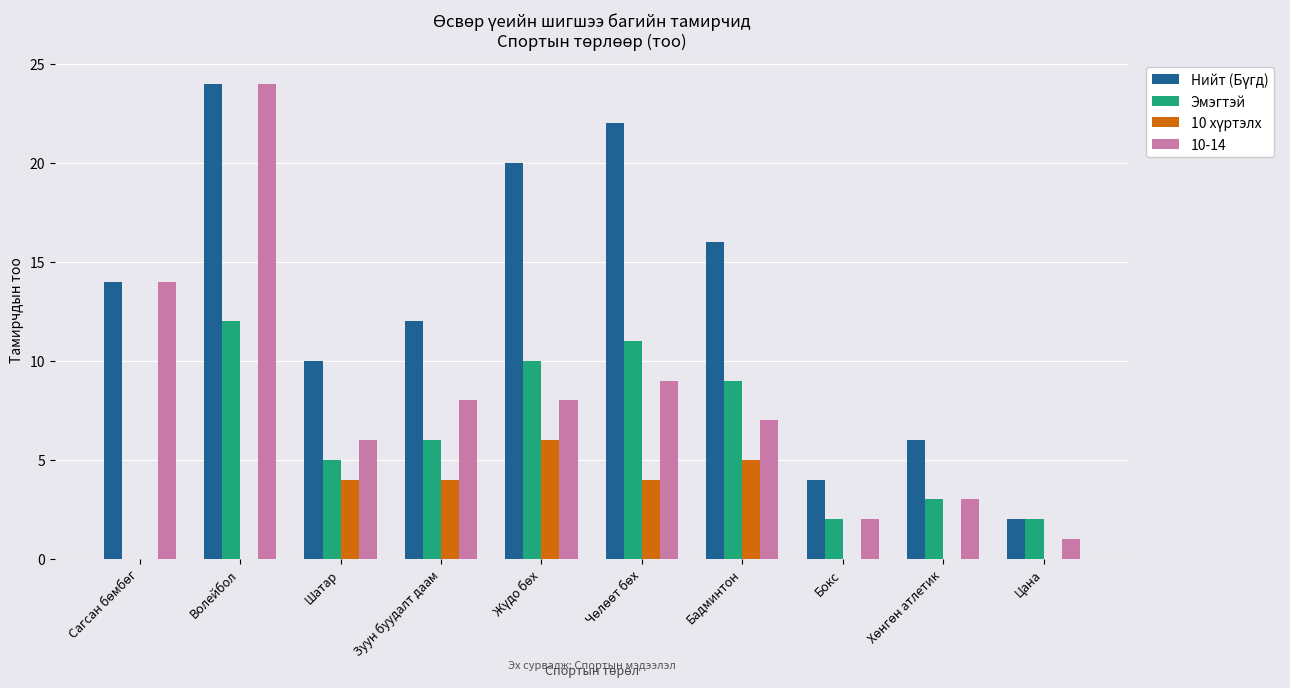

What is the sum of the Эмэгтэй values at Шатар and Цана?

7